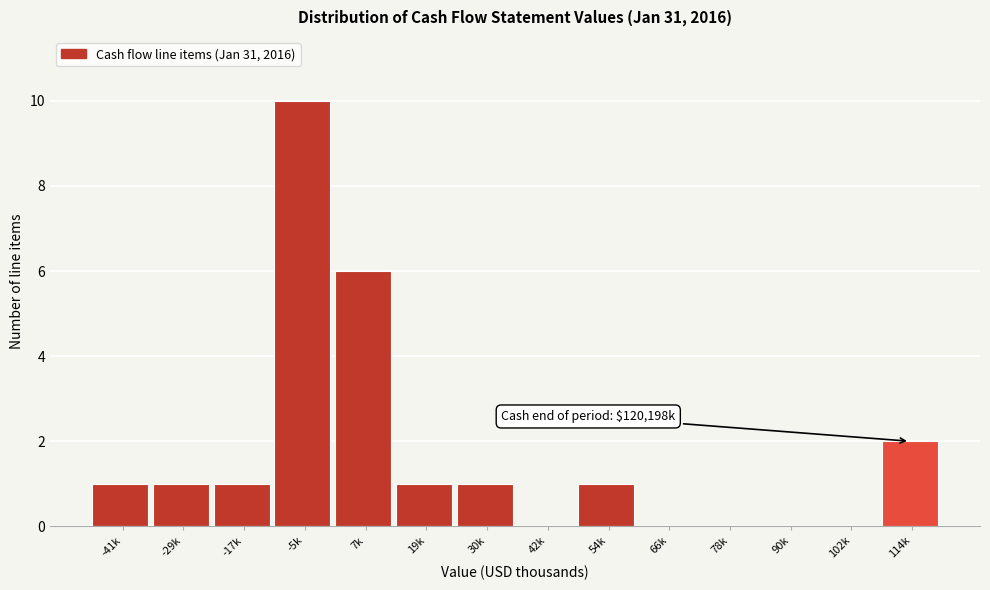

Reading left to right, what are all the values shown in this chart?

-41k=1	-29k=1	-17k=1	-5k=10	7k=6	19k=1	30k=1	42k=0	54k=1	66k=0	78k=0	90k=0	102k=0	114k=2